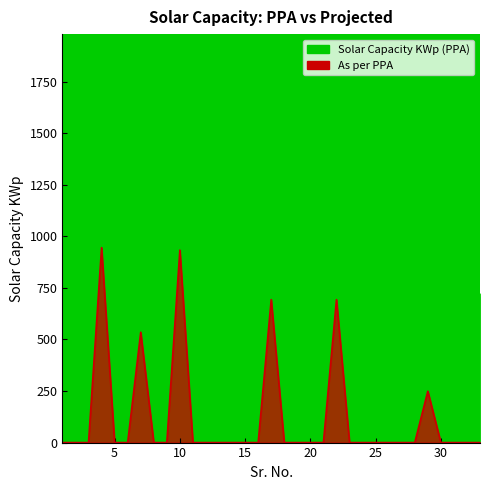

What is the difference between the highest and lowest values at 22?

90